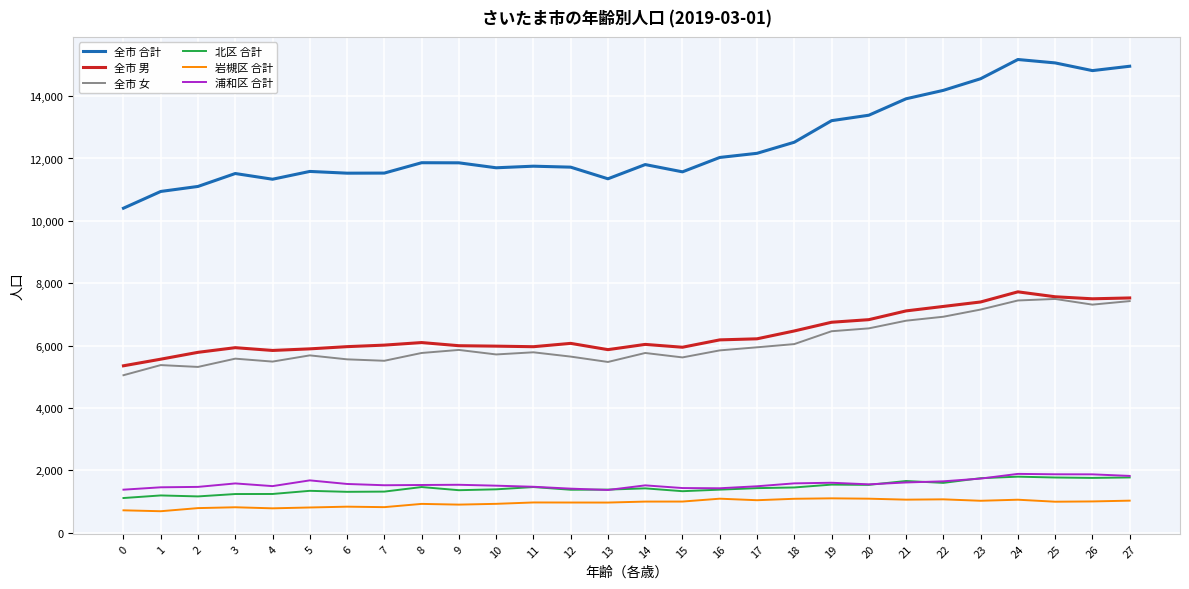

True or false: 浦和区 合計 and 全市 男 cross at least once.

False